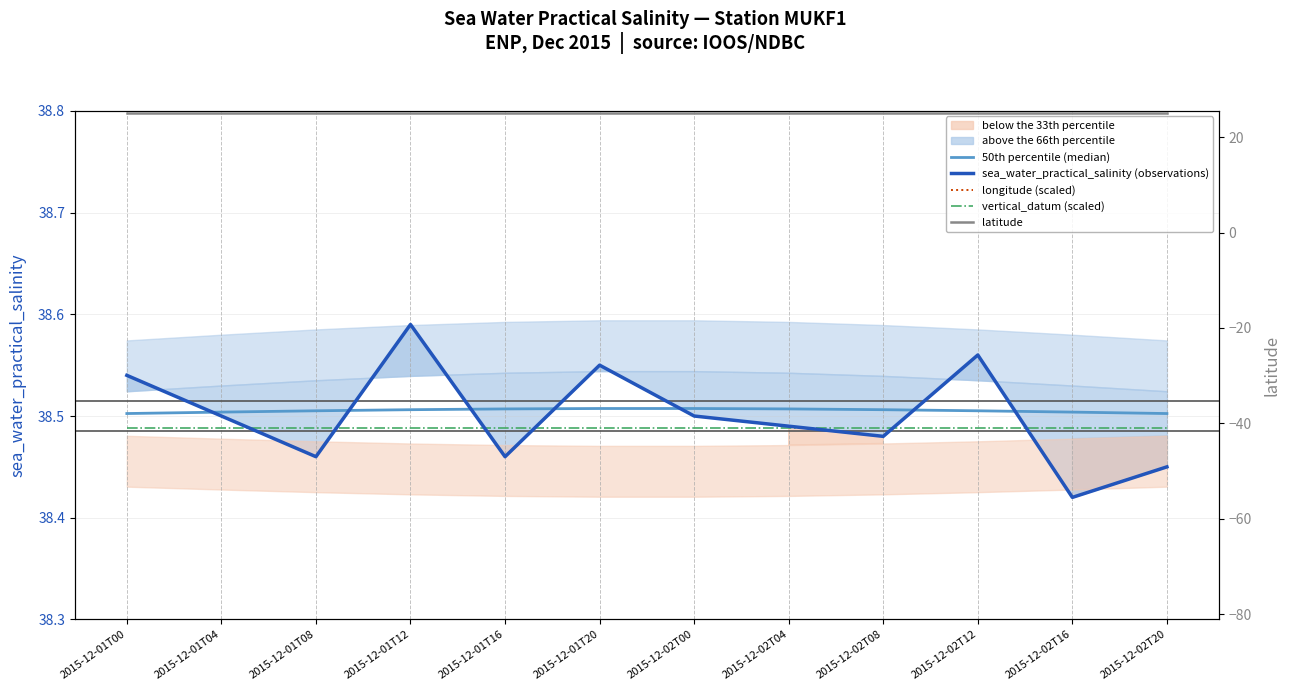

True or false: latitude has a value of 25.1 at 2015-12-02T20.

True